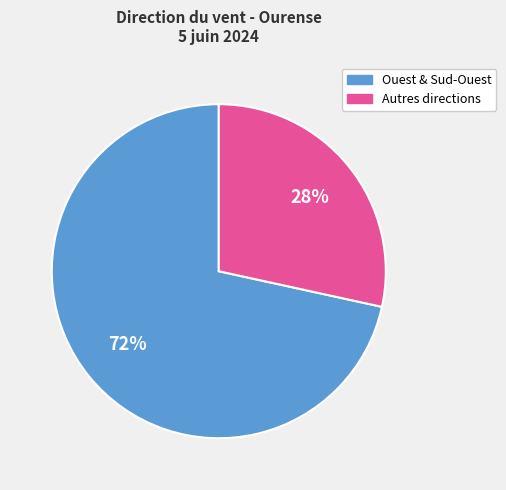

To the nearest percent, what is the average slice percentage?

50%